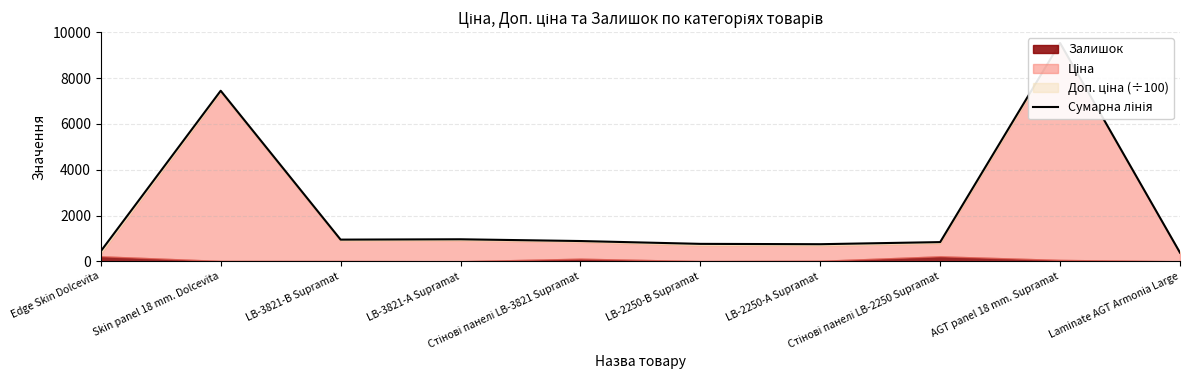

The chart shows a value of 838.8 at Стінові панелі LB-2250 Supramat. True or false?

True